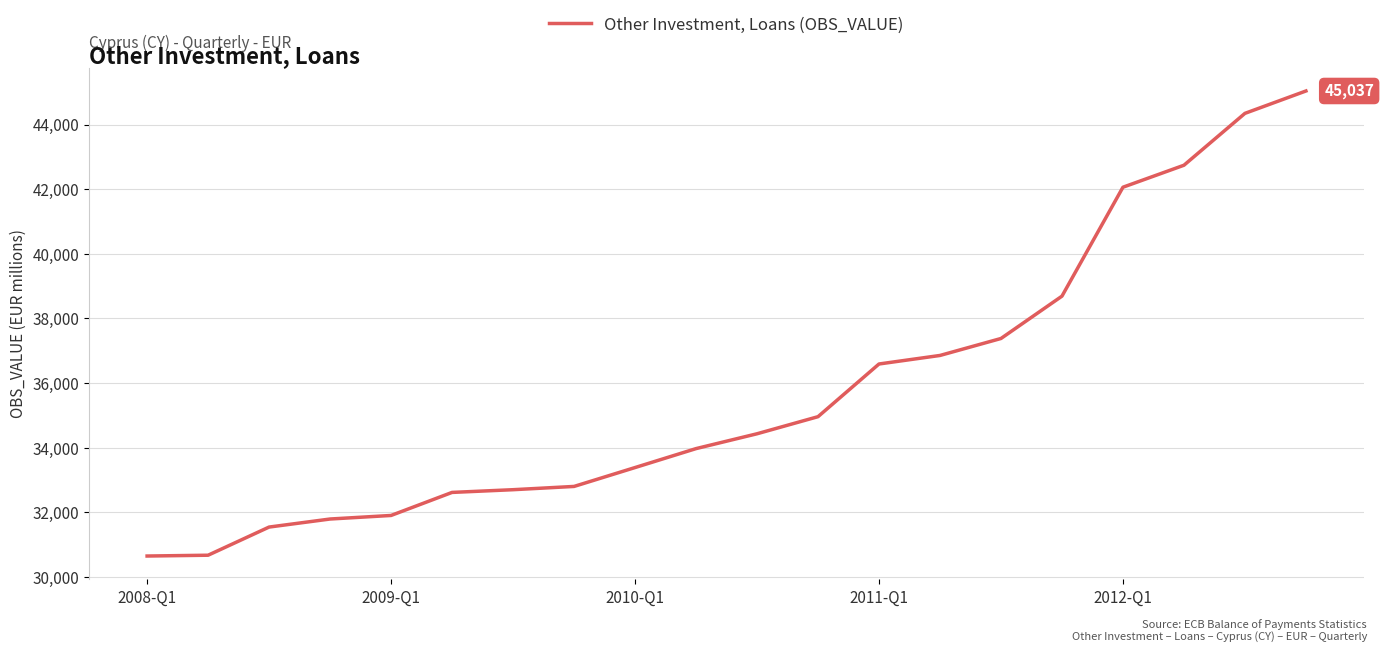

Where does the data first go above 34432?

11